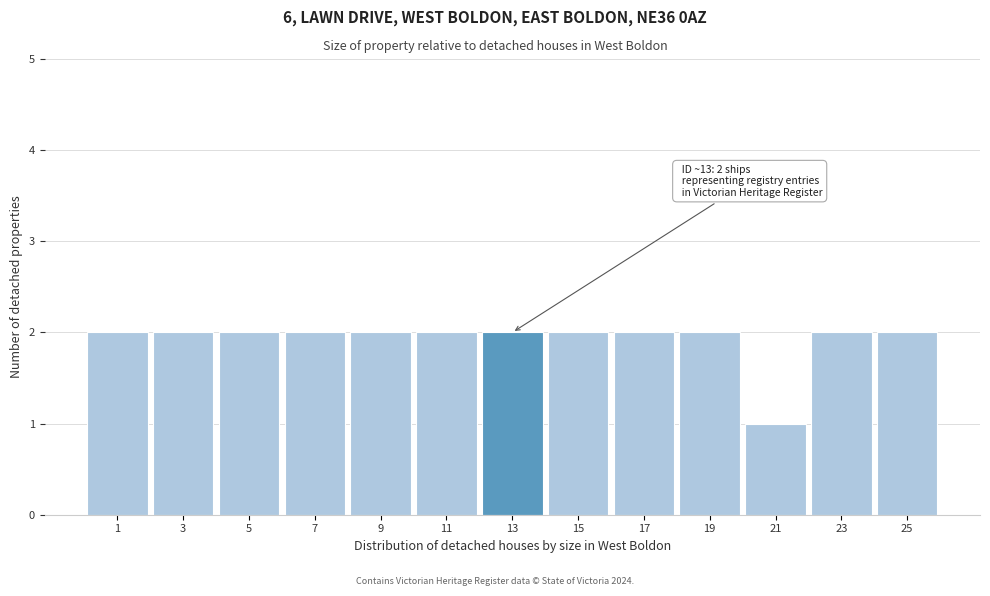

Reading left to right, extract all data points from this chart.

1=2	3=2	5=2	7=2	9=2	11=2	13=2	15=2	17=2	19=2	21=1	23=2	25=2